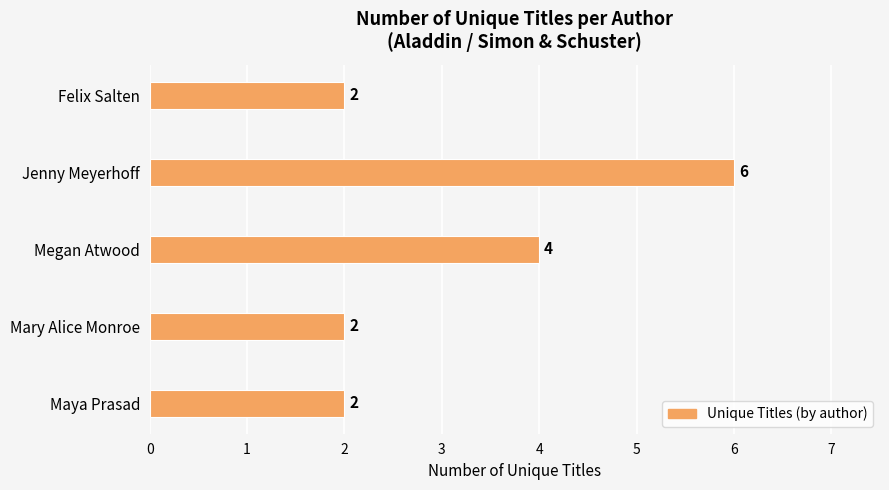

Are the bars grouped side by side (vs. stacked)?

No